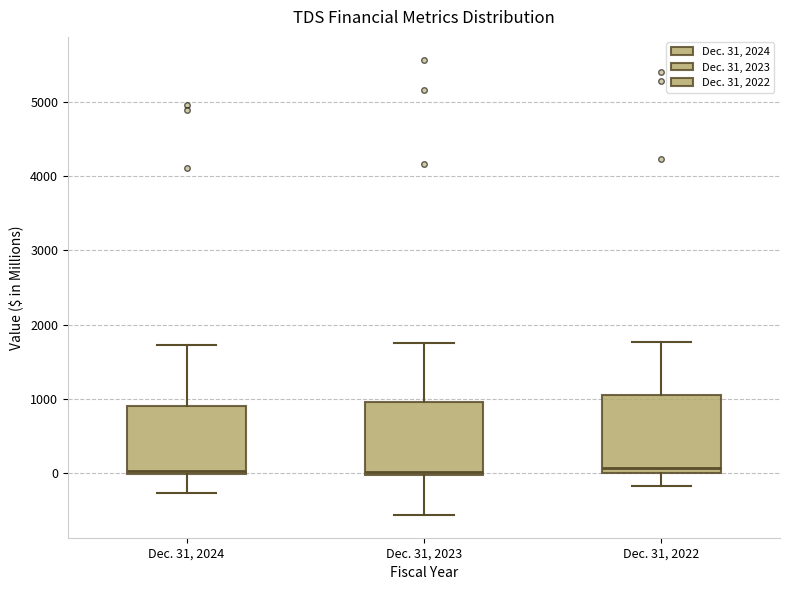

Reading left to right, read every box against the y-axis: the position of its median line, the range the box covers, and the ends of its whiskers. The values are not printed on the chart, so give them approximately, as read against the axis.

Dec. 31, 2024: median 0 (just above the box's lower edge), box 0 to 900, whiskers -300 to 1700
Dec. 31, 2023: median 0 (just above the box's lower edge), box 0 to 1000, whiskers -600 to 1800
Dec. 31, 2022: median 100, box 0 to 1100, whiskers -200 to 1800